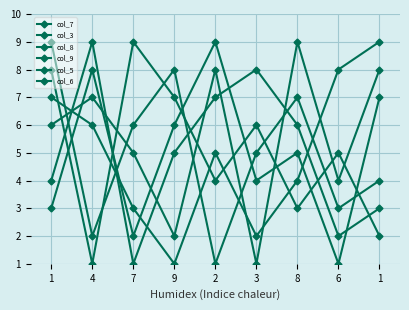

Which series has the widest spread of values?

col_7